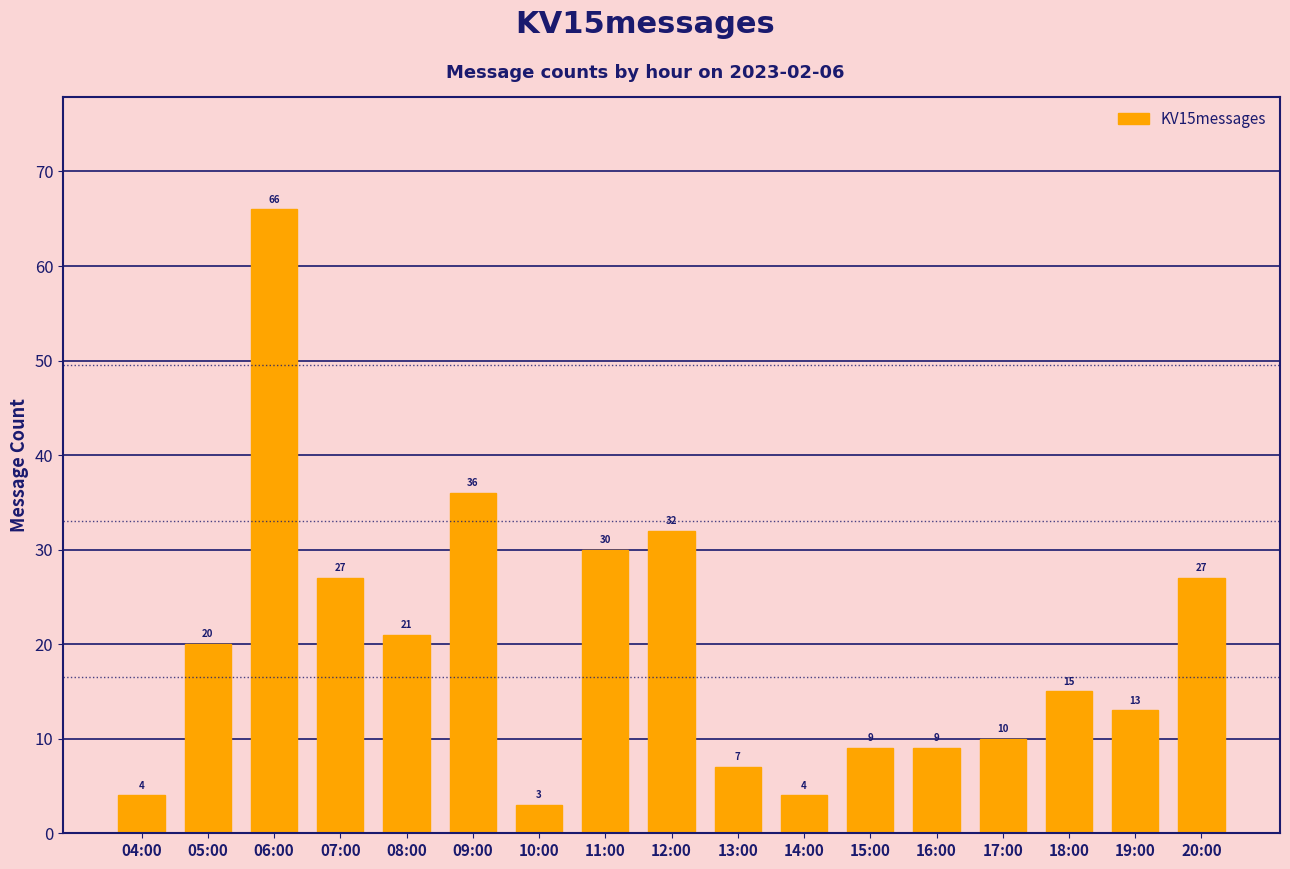

The value at 13:00 is 7. True or false?

True